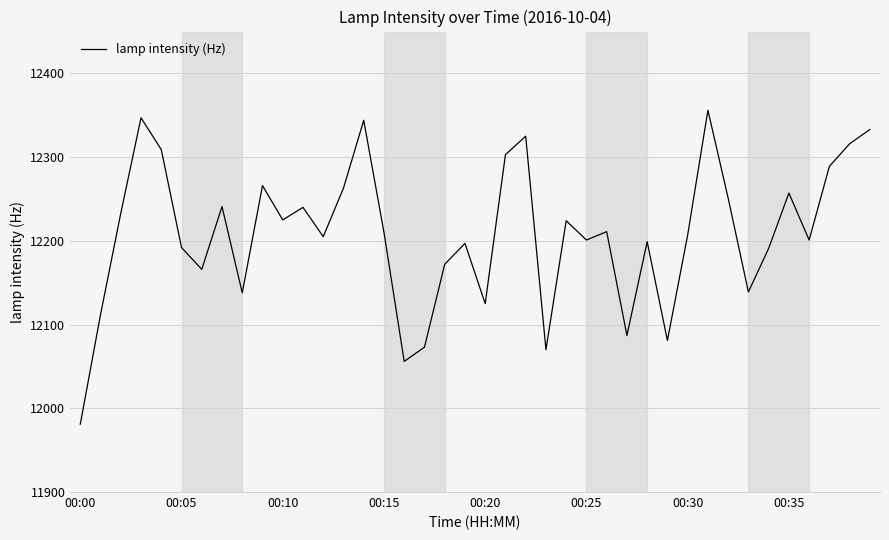

What is the greatest value displayed?

12356